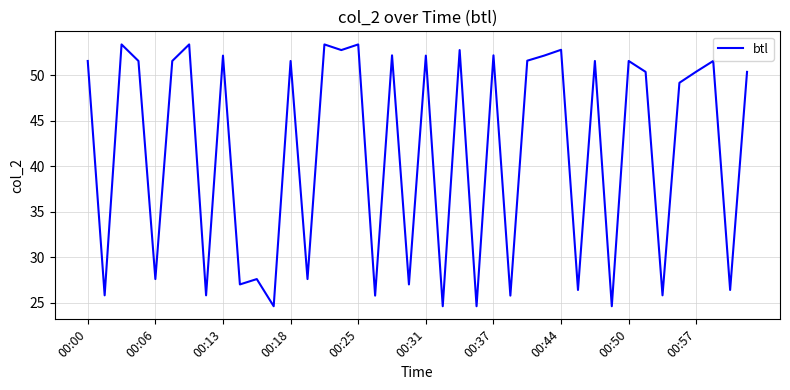

What is the maximum value shown in the chart?

53.4